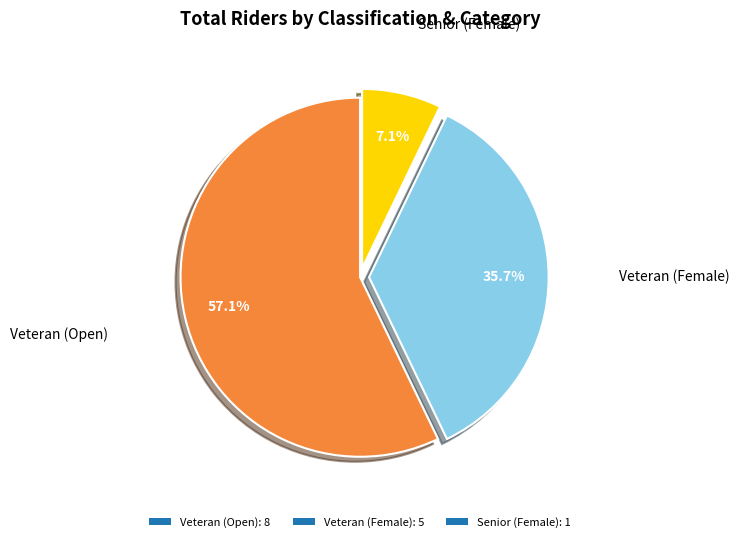

To the nearest percent, what is the average slice percentage?

33%